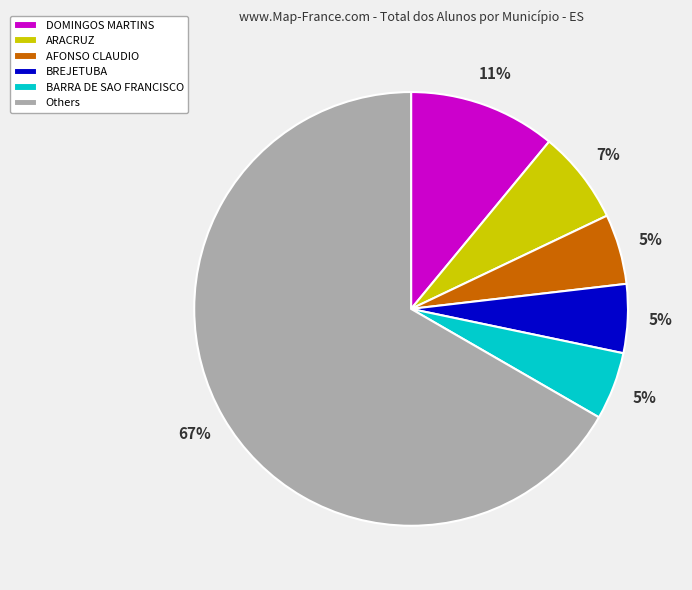

Which has a higher value, BARRA DE SAO FRANCISCO or DOMINGOS MARTINS?

DOMINGOS MARTINS